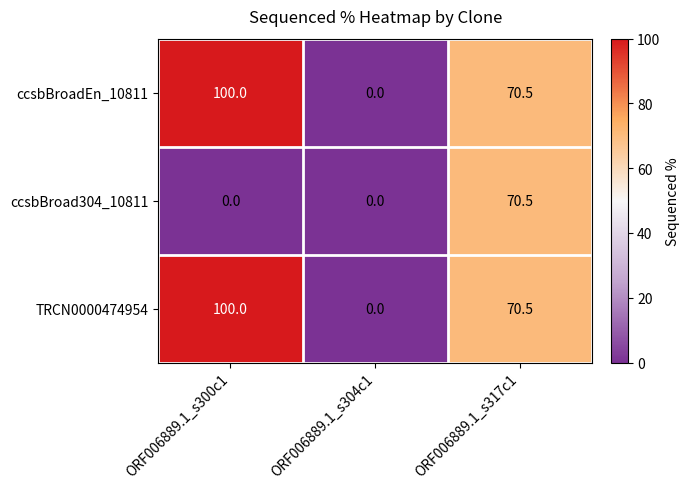

At which label is TRCN0000474954 closest to 50?

ORF006889.1_s317c1